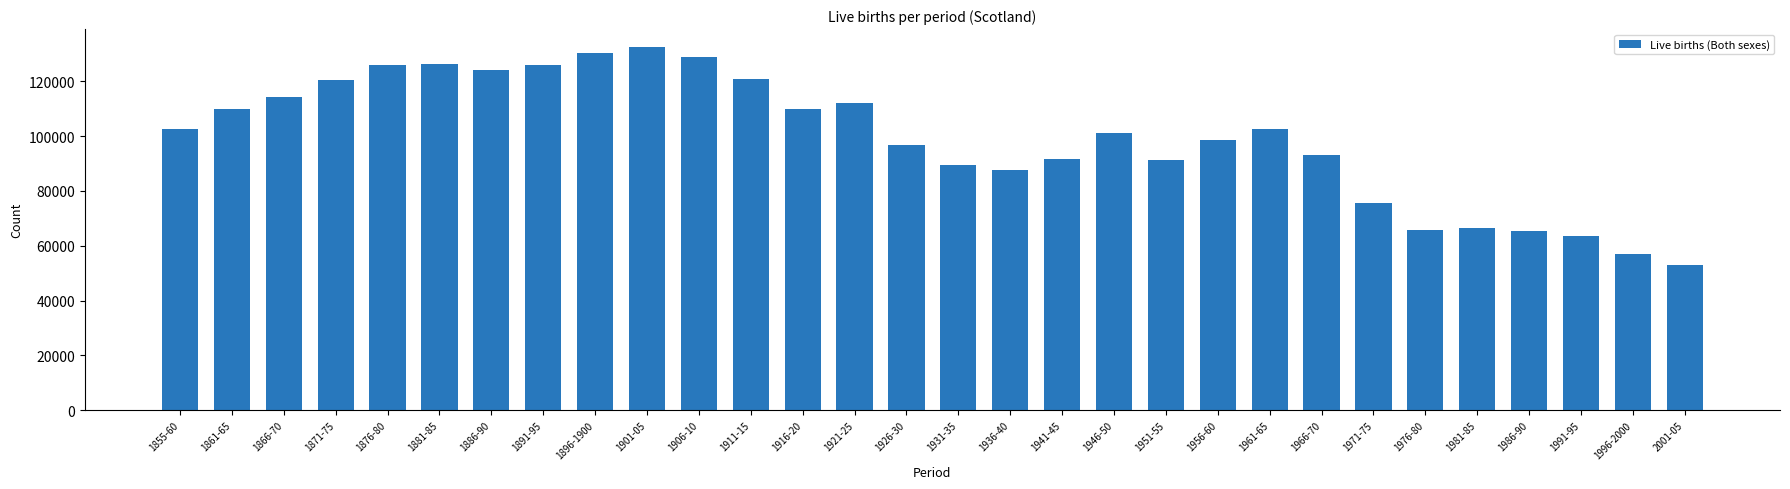

Is it true that the value at 1871-75 is 178371?

False